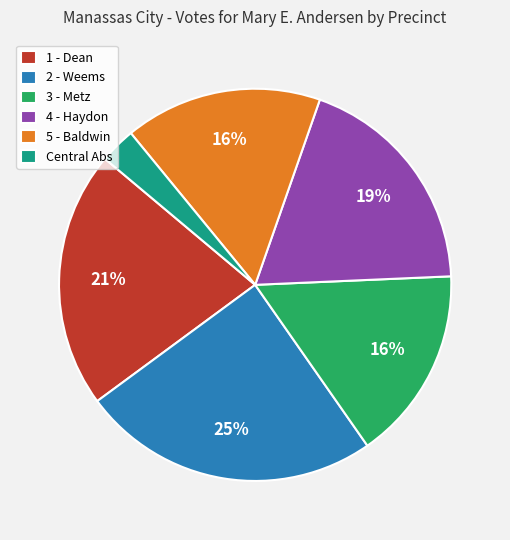

Does Central Abs represent more than half of the total?

No